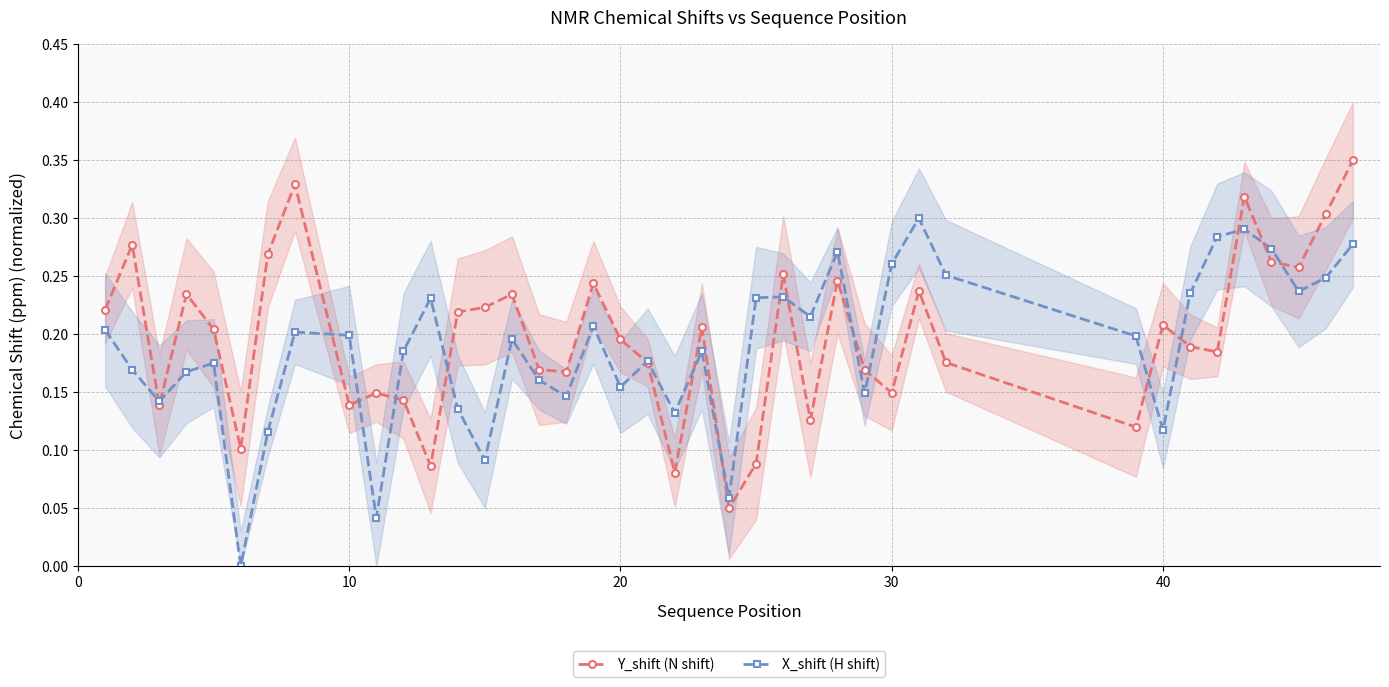

True or false: X_shift (H shift) has more than 1 points higher than both neighbors.

True